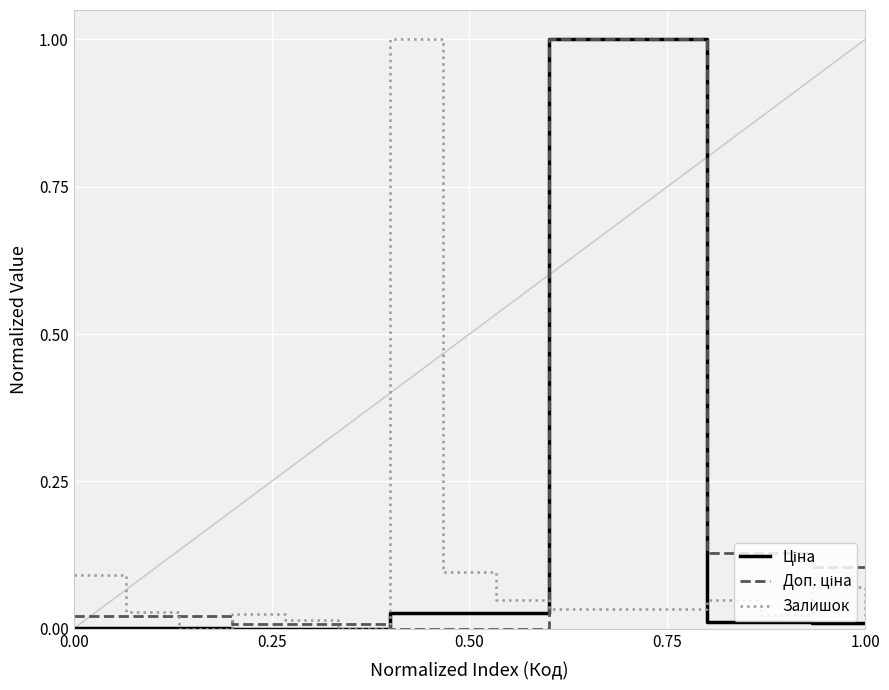

Rank the series by their average value, from highest to lowest.

Доп. ціна, Ціна, Залишок